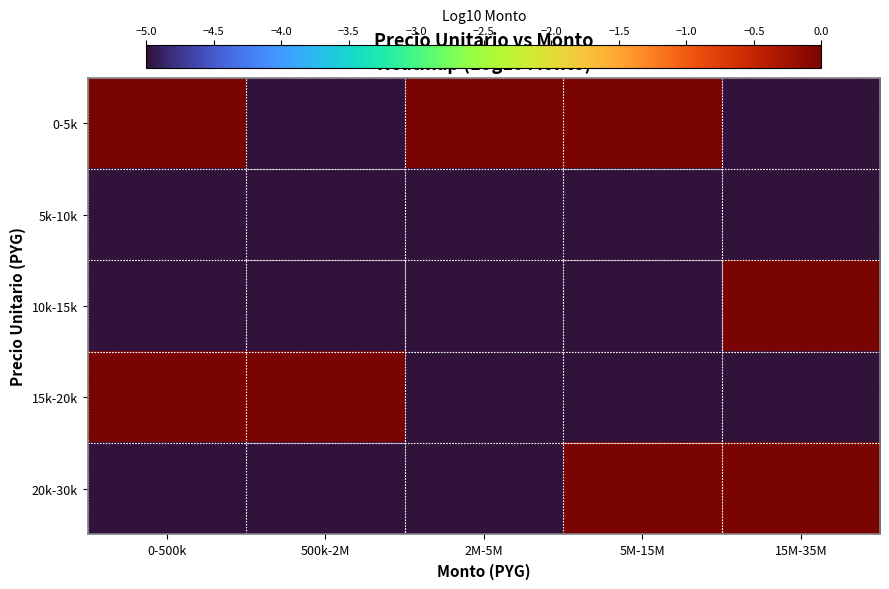

Which has a higher value, 5M-15M or 2M-5M?

5M-15M